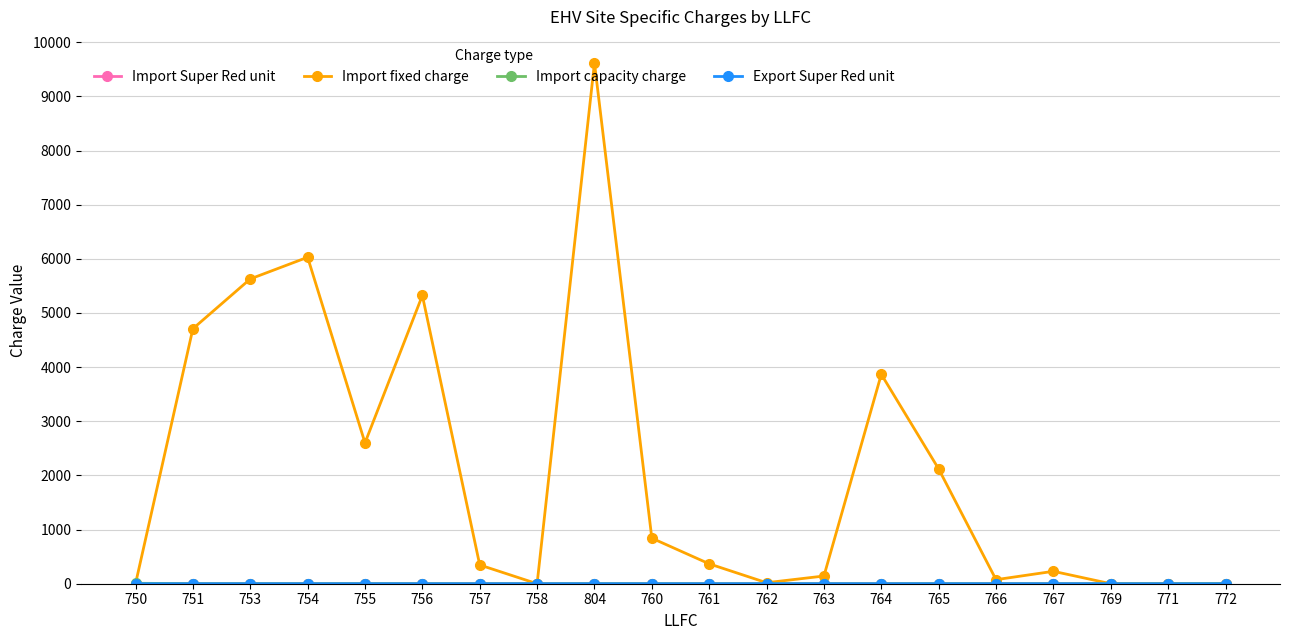

Where is the first local minimum for Import fixed charge?

755